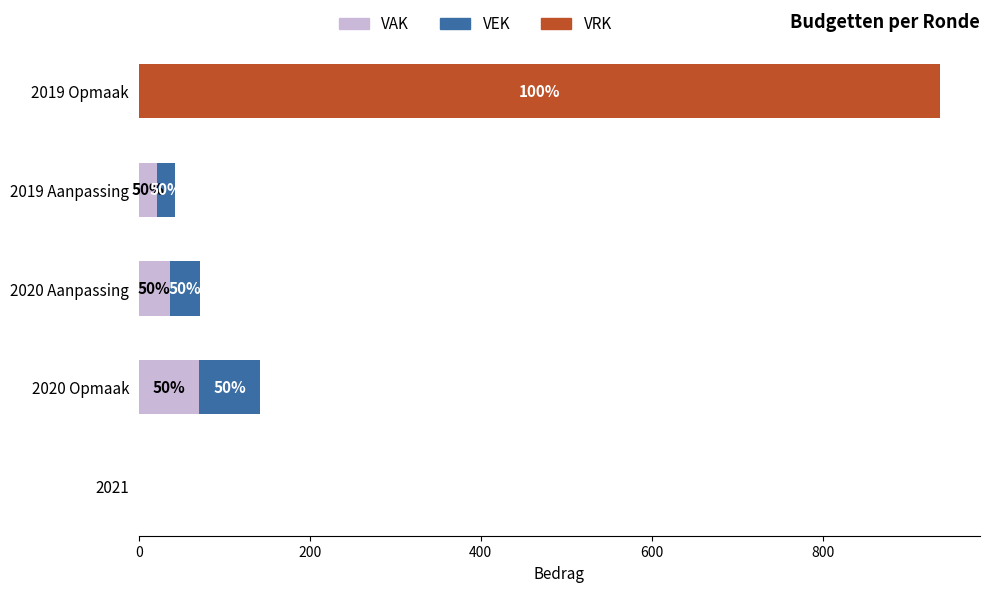

The VAK series shows 32 at 2019 Opmaak. True or false?

False